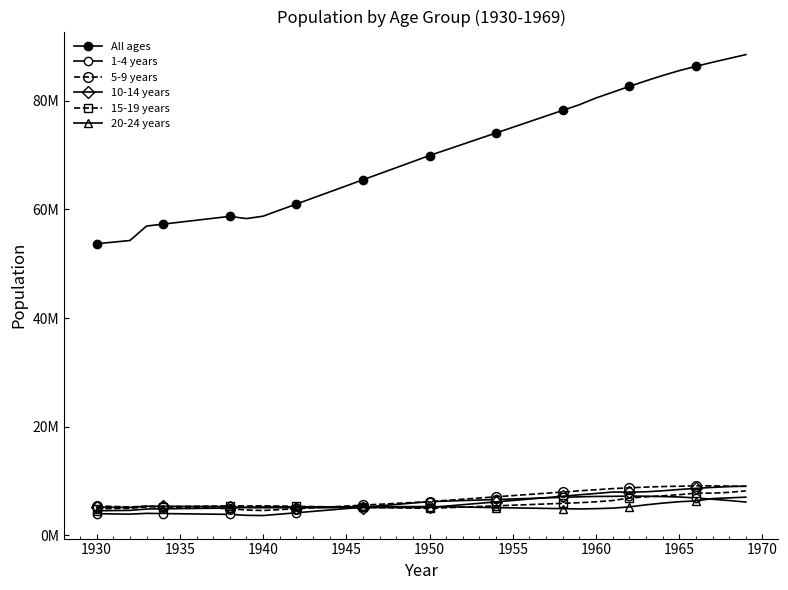

What is the difference between the maximum and minimum values in the 5-9 years series?

4542324